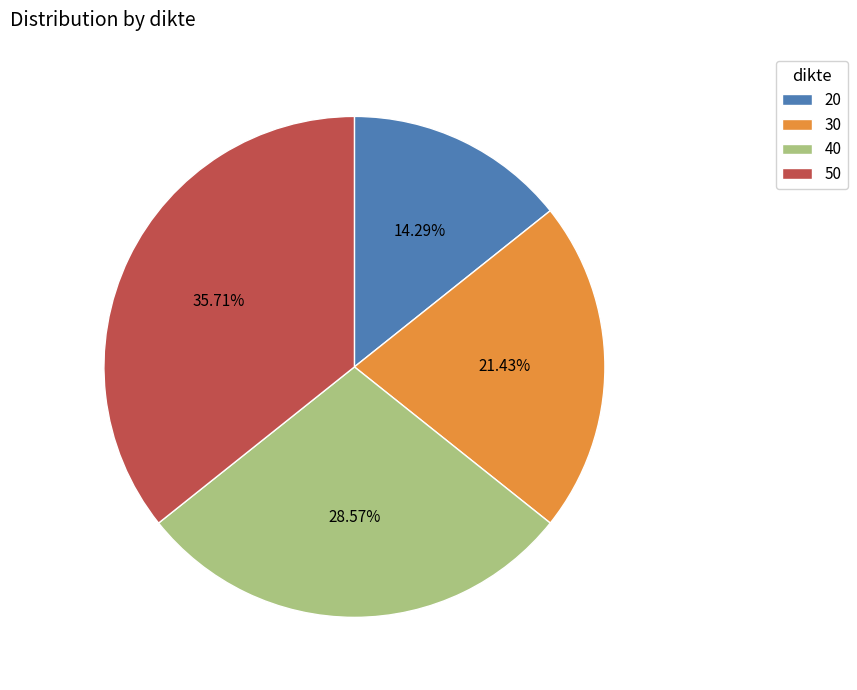

How much of the chart is everything except 20?

85.7%